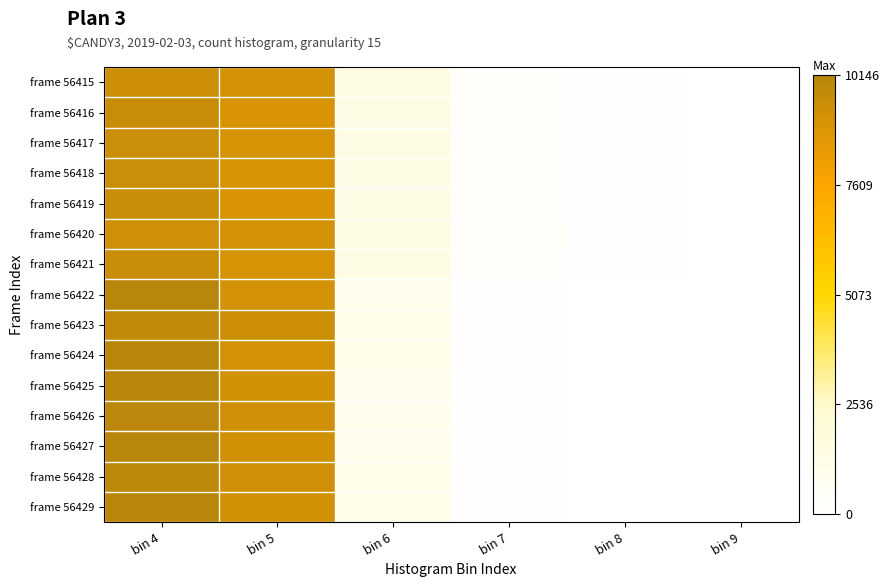

Reading left to right, list all the values displayed in this chart.

frame 56415: bin 4=9361	bin 5=9092	bin 6=1358	bin 7=257	bin 8=53	bin 9=8
frame 56416: bin 4=9591	bin 5=8978	bin 6=1283	bin 7=272	bin 8=48	bin 9=11
frame 56417: bin 4=9435	bin 5=9006	bin 6=1332	bin 7=276	bin 8=66	bin 9=18
frame 56418: bin 4=9447	bin 5=9034	bin 6=1307	bin 7=260	bin 8=58	bin 9=13
frame 56419: bin 4=9489	bin 5=8962	bin 6=1334	bin 7=268	bin 8=54	bin 9=13
frame 56420: bin 4=9289	bin 5=9103	bin 6=1362	bin 7=279	bin 8=56	bin 9=14
frame 56421: bin 4=9488	bin 5=9068	bin 6=1250	bin 7=260	bin 8=54	bin 9=10
frame 56422: bin 4=10146	bin 5=9099	bin 6=1022	bin 7=119	bin 8=8	bin 9=1
frame 56423: bin 4=9725	bin 5=9413	bin 6=1090	bin 7=127	bin 8=7	bin 9=0
frame 56424: bin 4=10027	bin 5=9157	bin 6=1085	bin 7=115	bin 8=7	bin 9=0
frame 56425: bin 4=10082	bin 5=9224	bin 6=964	bin 7=135	bin 8=8	bin 9=3
frame 56426: bin 4=9961	bin 5=9307	bin 6=966	bin 7=123	bin 8=7	bin 9=0
frame 56427: bin 4=10146	bin 5=9217	bin 6=944	bin 7=121	bin 8=2	bin 9=2
frame 56428: bin 4=9886	bin 5=9281	bin 6=1038	bin 7=129	bin 8=15	bin 9=1
frame 56429: bin 4=9990	bin 5=9221	bin 6=1034	bin 7=119	bin 8=5	bin 9=0